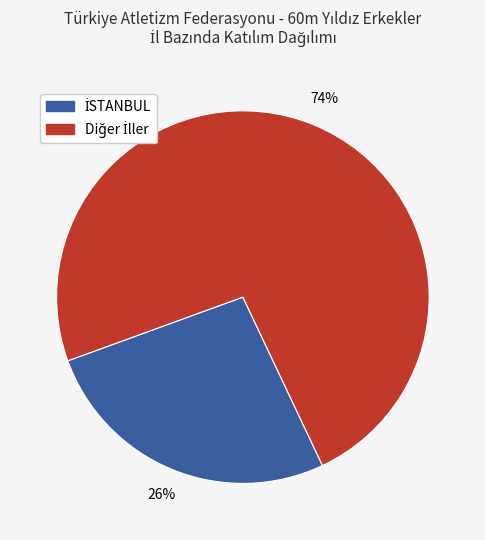

To the nearest percent, what is the average slice percentage?

50%